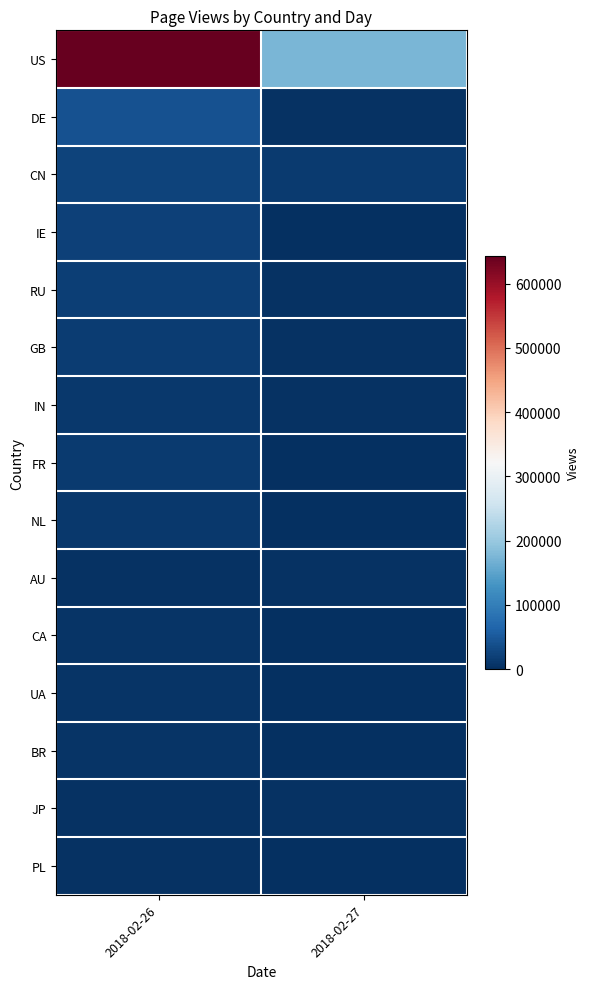

Reading left to right, transcribe all the data shown in this chart.

US: 2018-02-26=642981	2018-02-27=174837
DE: 2018-02-26=41729	2018-02-27=4354
CN: 2018-02-26=25102	2018-02-27=14603
IE: 2018-02-26=22053	2018-02-27=2106
RU: 2018-02-26=20013	2018-02-27=3552
GB: 2018-02-26=16239	2018-02-27=2710
IN: 2018-02-26=11525	2018-02-27=3426
FR: 2018-02-26=13122	2018-02-27=617
NL: 2018-02-26=11995	2018-02-27=1603
AU: 2018-02-26=4487	2018-02-27=4701
CA: 2018-02-26=6553	2018-02-27=1516
UA: 2018-02-26=6873	2018-02-27=899
BR: 2018-02-26=6205	2018-02-27=976
JP: 2018-02-26=3868	2018-02-27=3194
PL: 2018-02-26=4276	2018-02-27=197